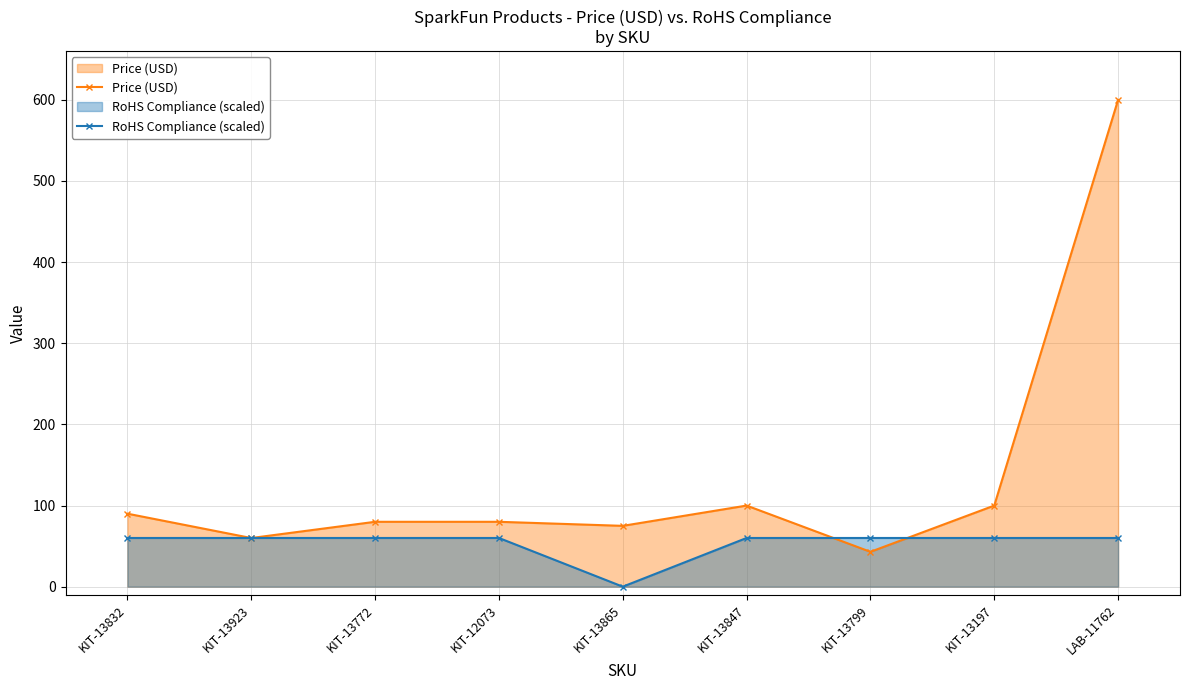

What is the lowest value of the Price (USD) series?

43.0